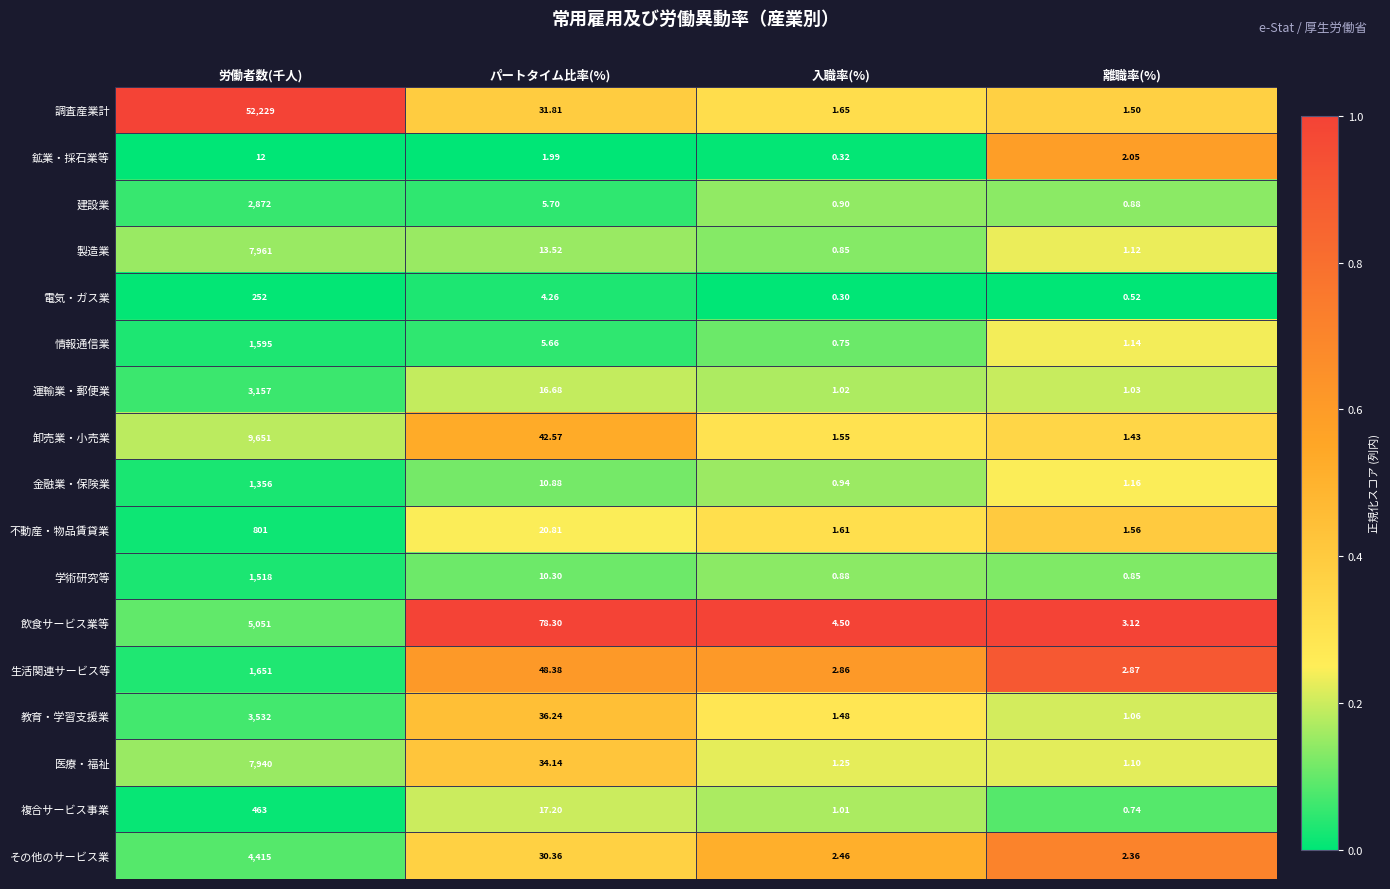

Which series has the largest total across all categories?

調査産業計